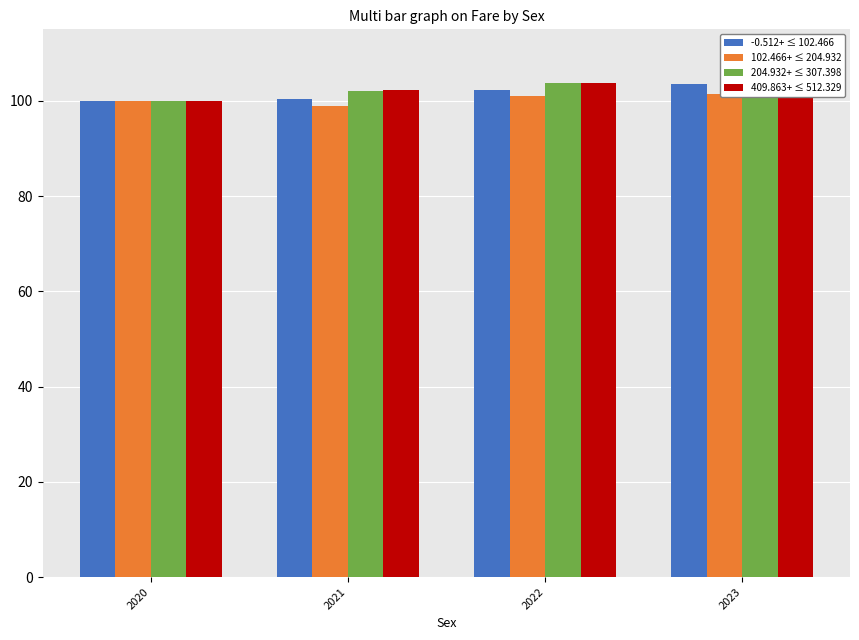

How many bars are there in total?

16